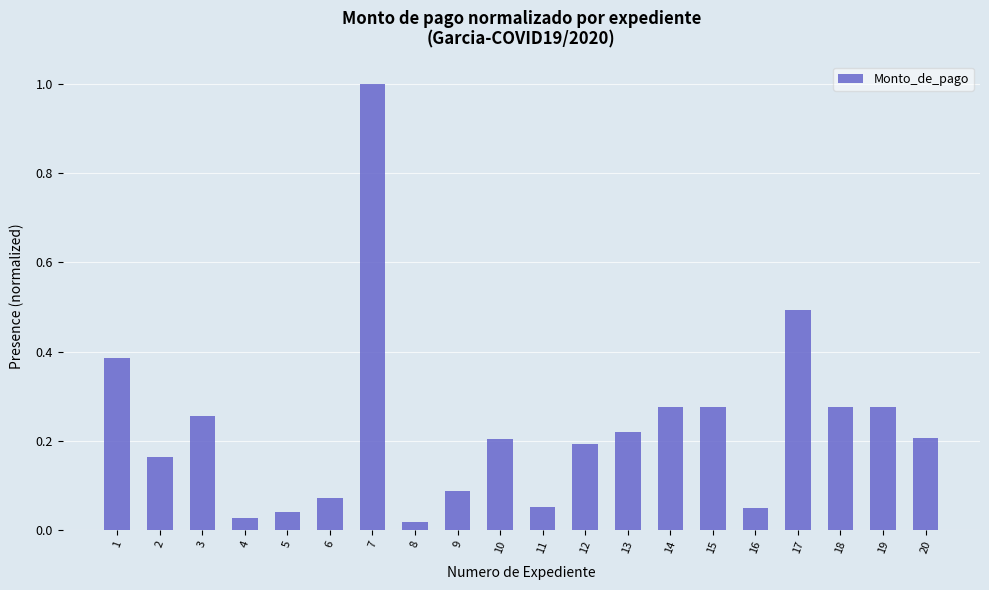

Which label corresponds to the largest value in the chart?

7